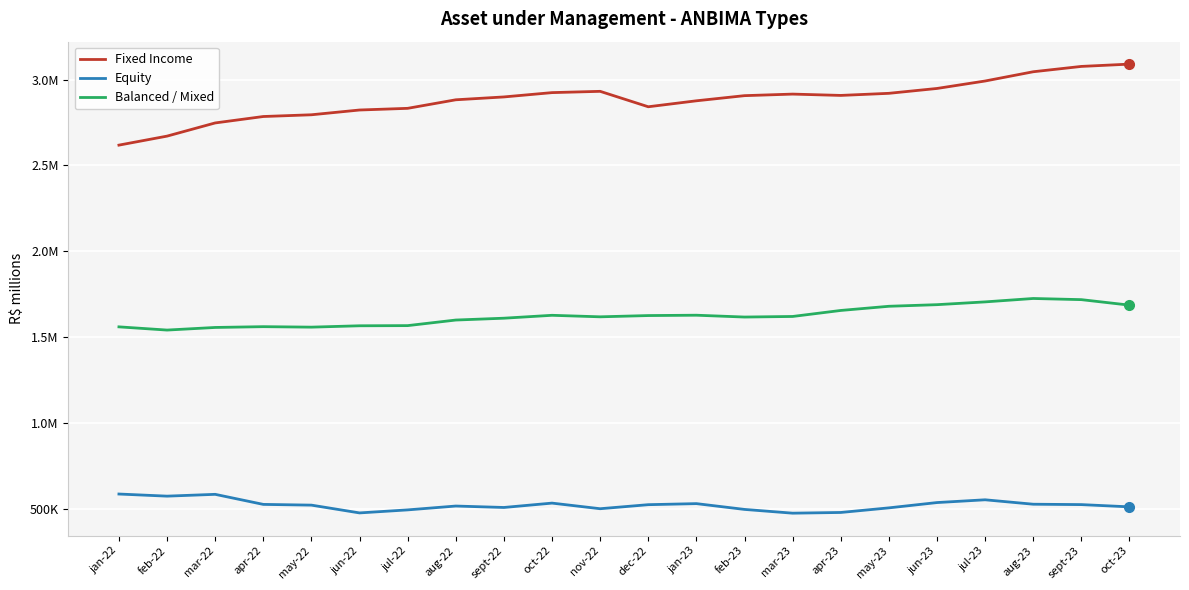

The Balanced / Mixed series shows 2776376.8 at sept-22. True or false?

False